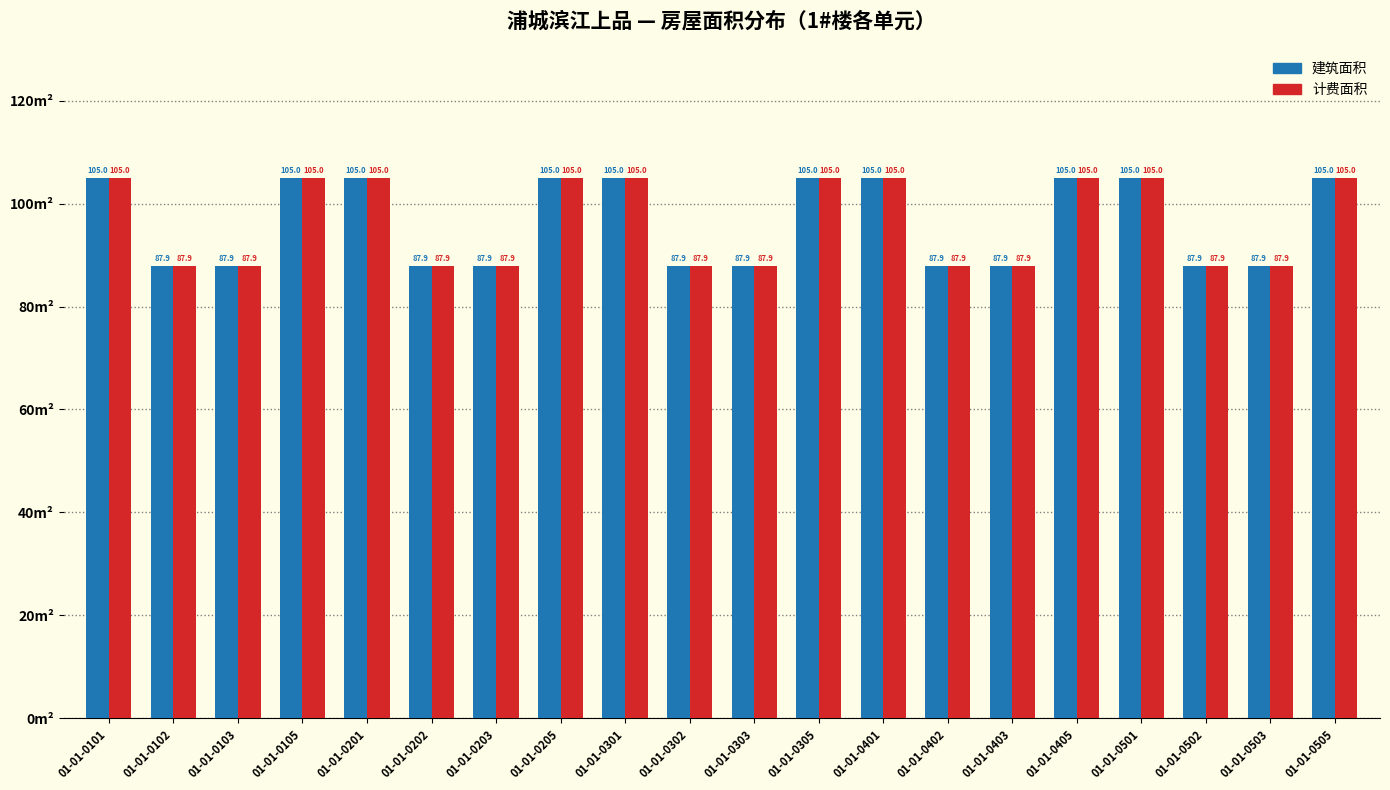

Reading left to right, list all the values displayed in this chart.

建筑面积: 01-01-0101=105.0	01-01-0102=87.9	01-01-0103=87.9	01-01-0105=105.0	01-01-0201=105.0	01-01-0202=87.9	01-01-0203=87.9	01-01-0205=105.0	01-01-0301=105.0	01-01-0302=87.9	01-01-0303=87.9	01-01-0305=105.0	01-01-0401=105.0	01-01-0402=87.9	01-01-0403=87.9	01-01-0405=105.0	01-01-0501=105.0	01-01-0502=87.9	01-01-0503=87.9	01-01-0505=105.0
计费面积: 01-01-0101=105.0	01-01-0102=87.9	01-01-0103=87.9	01-01-0105=105.0	01-01-0201=105.0	01-01-0202=87.9	01-01-0203=87.9	01-01-0205=105.0	01-01-0301=105.0	01-01-0302=87.9	01-01-0303=87.9	01-01-0305=105.0	01-01-0401=105.0	01-01-0402=87.9	01-01-0403=87.9	01-01-0405=105.0	01-01-0501=105.0	01-01-0502=87.9	01-01-0503=87.9	01-01-0505=105.0